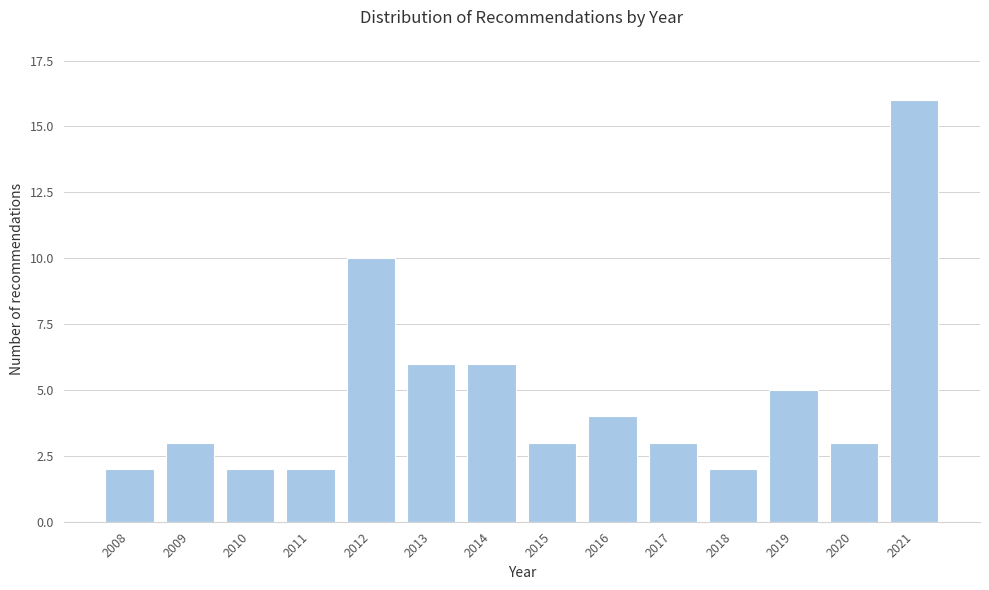

Reading right to left, what are all the values shown in this chart?

2021=16	2020=3	2019=5	2018=2	2017=3	2016=4	2015=3	2014=6	2013=6	2012=10	2011=2	2010=2	2009=3	2008=2